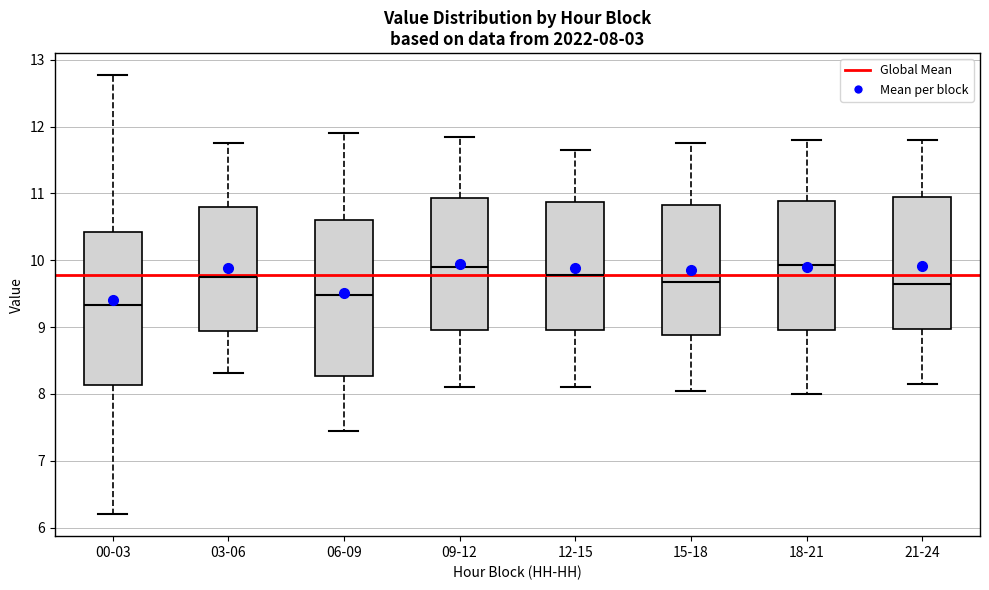

Which box's median line is the lowest?

00-03